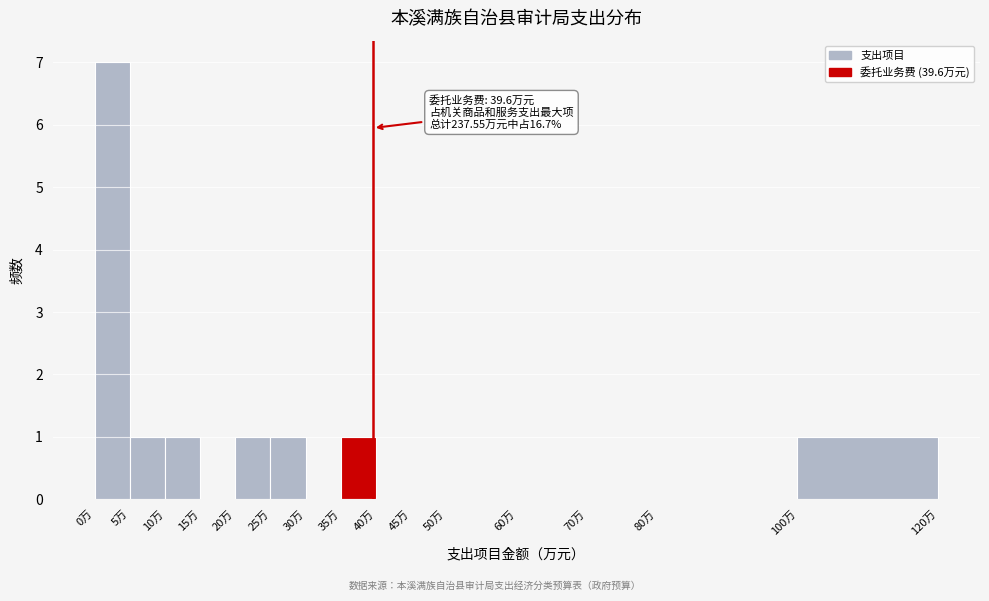

Over which range of the x-axis is the bar tallest?

0 to 5